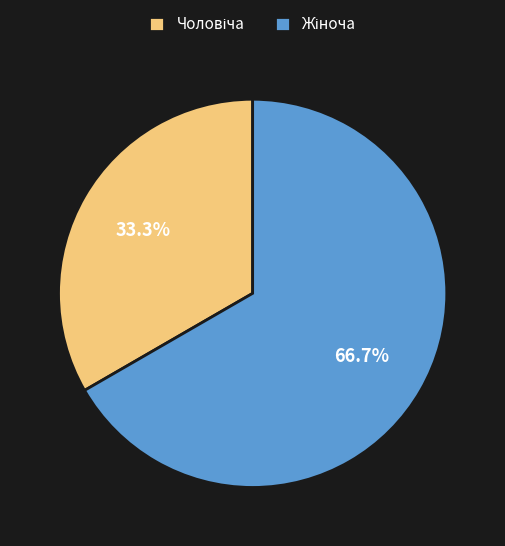

Does any single category account for the majority?

Yes